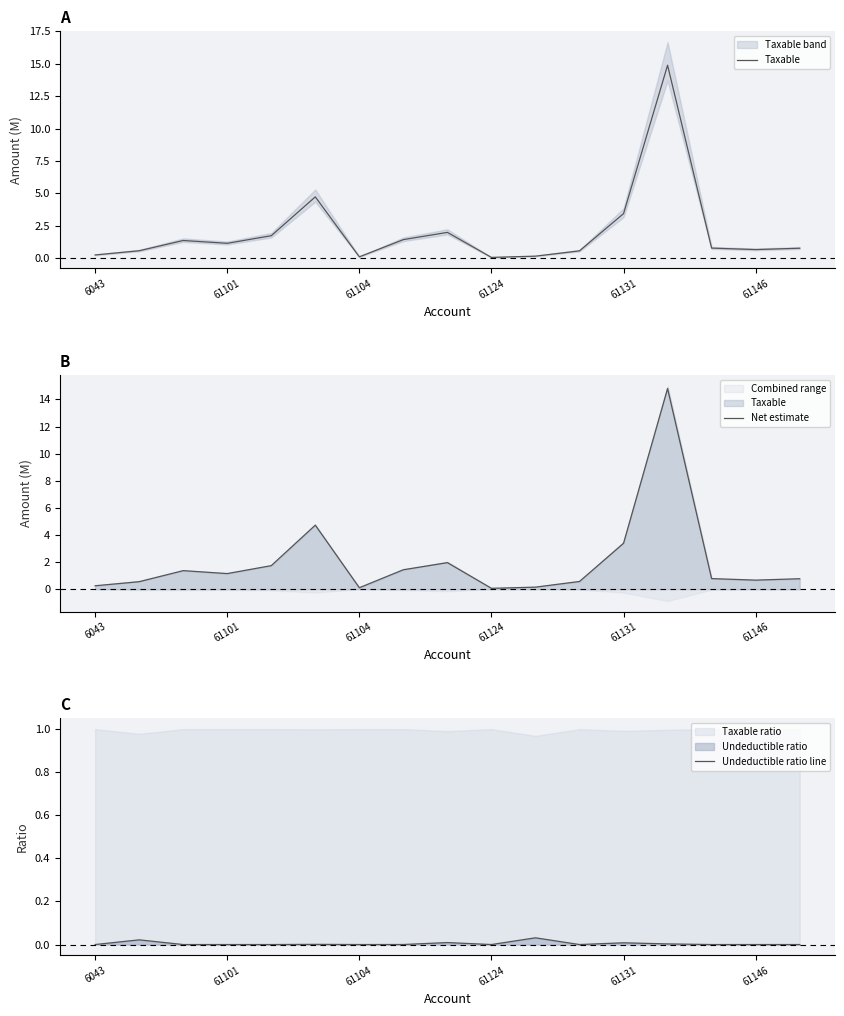

True or false: Net estimate and Undeductible ratio line intersect in this chart.

False